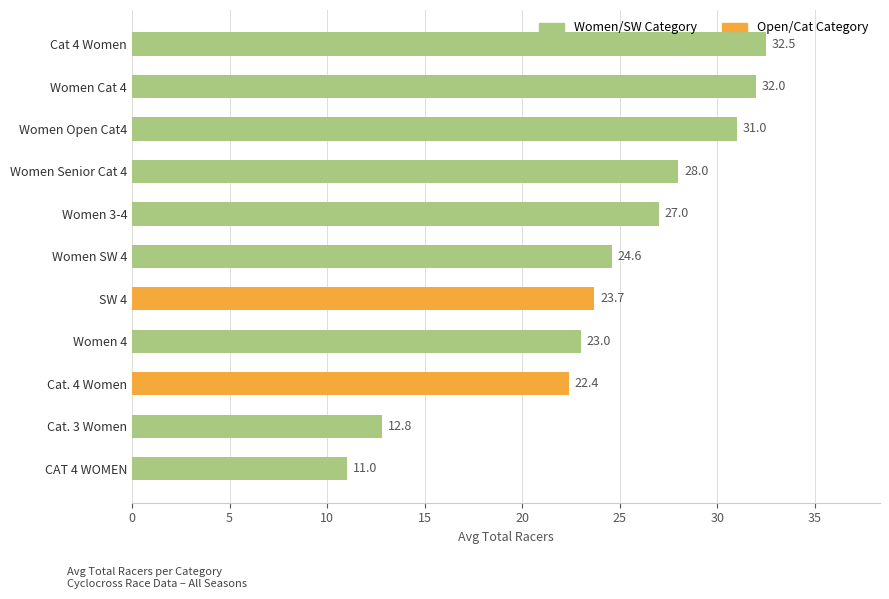

The value at Cat. 3 Women is 3.1. True or false?

False